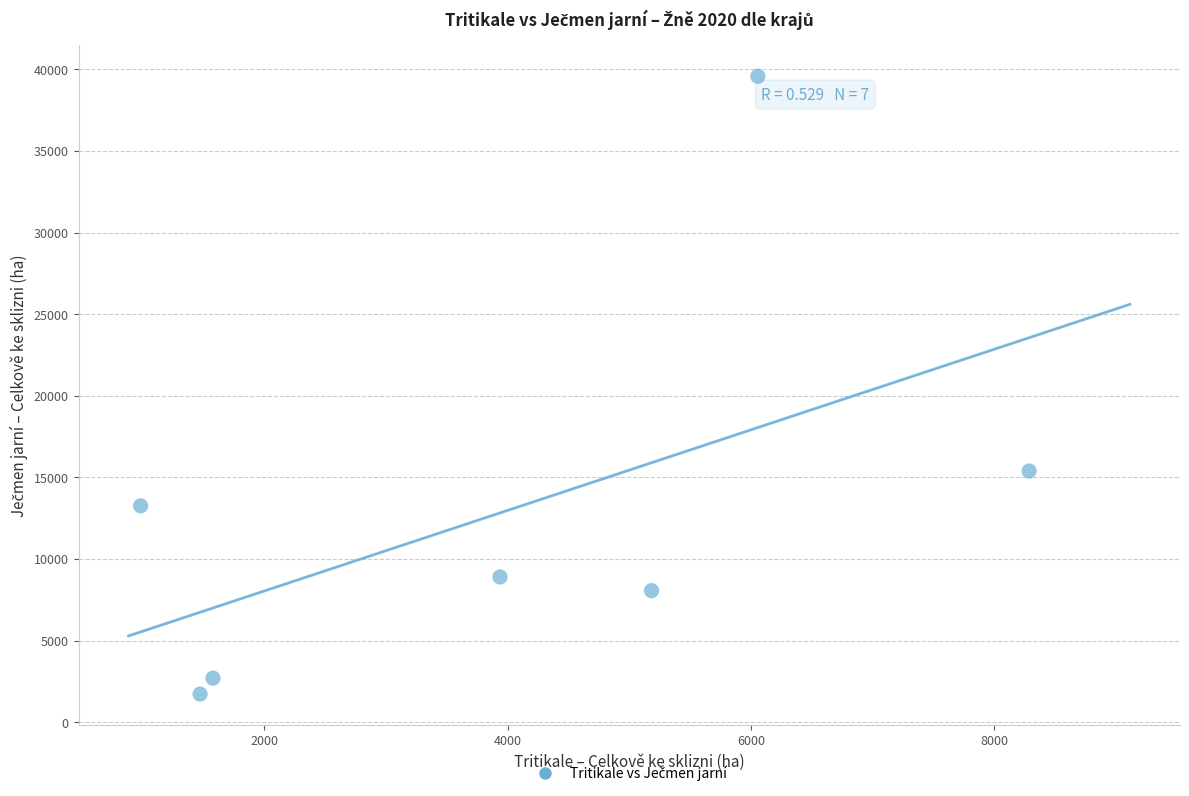

What Y value in the scatter plot is closest to 20651?

15394.0